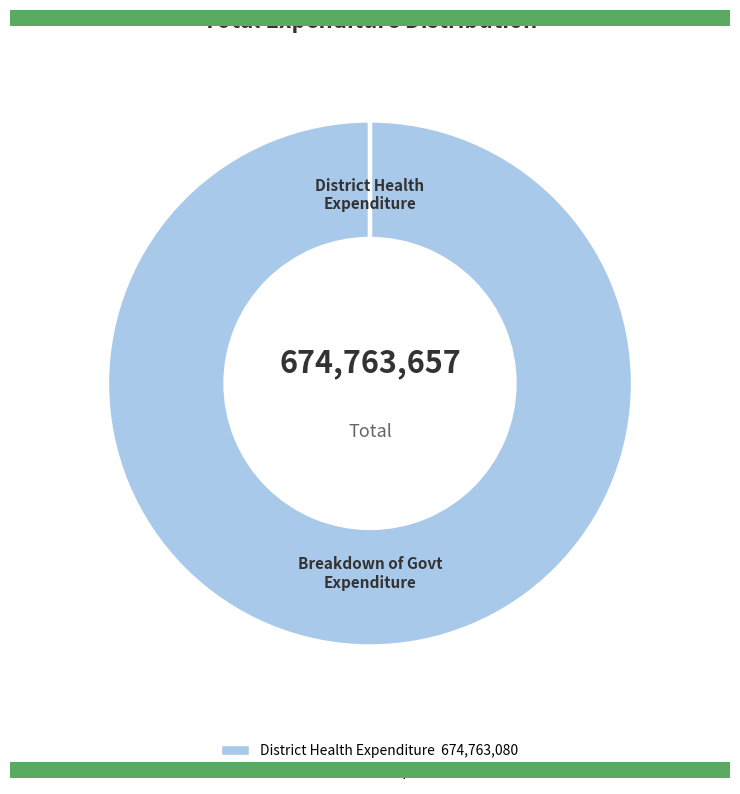

Rank the categories by value from highest to lowest.

District Health Expenditure, Breakdown of Government Expenditure